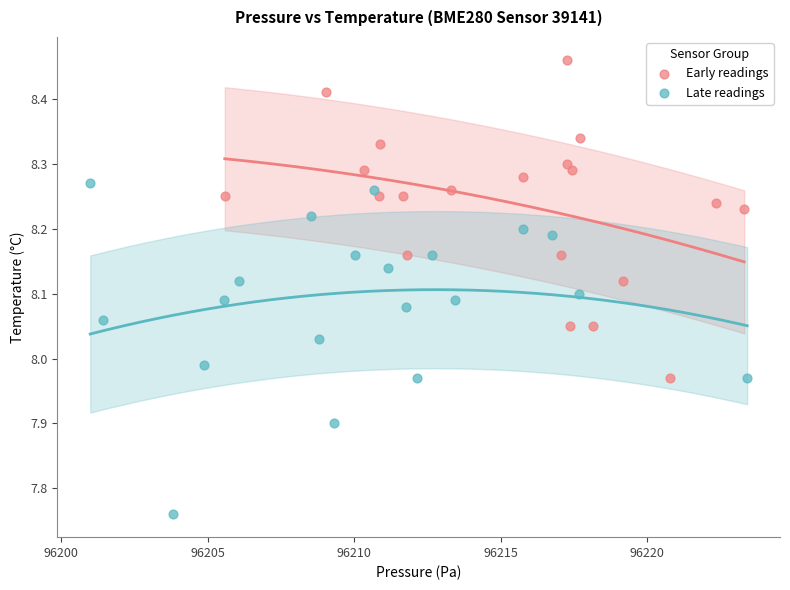

Which series has the widest spread of Y values?

Late readings